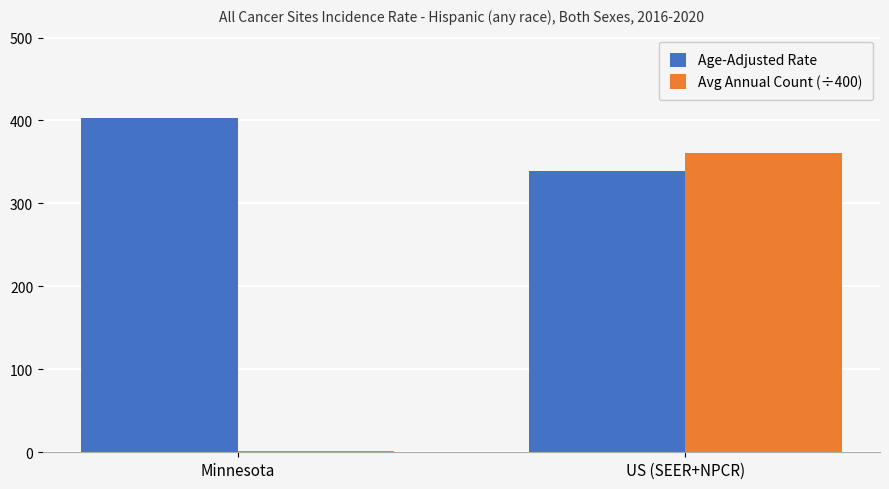

Reading left to right, extract all data points from this chart.

Age-Adjusted Rate: Minnesota=402.8	US (SEER+NPCR)=339.6
Avg Annual Count (÷400): Minnesota=1.5	US (SEER+NPCR)=360.4